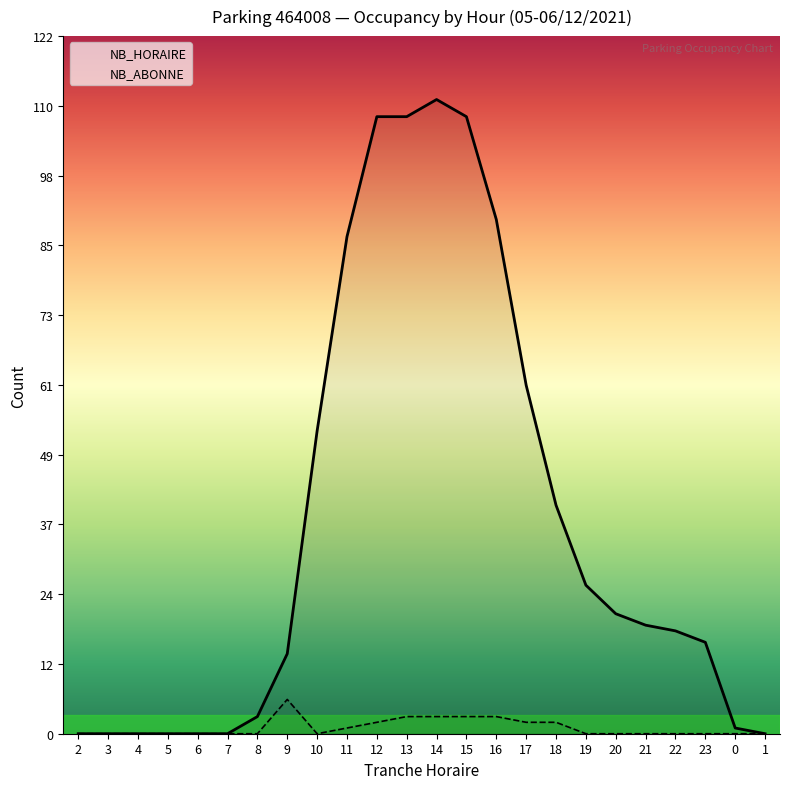

Read the NB_ABONNE value at 17.

2